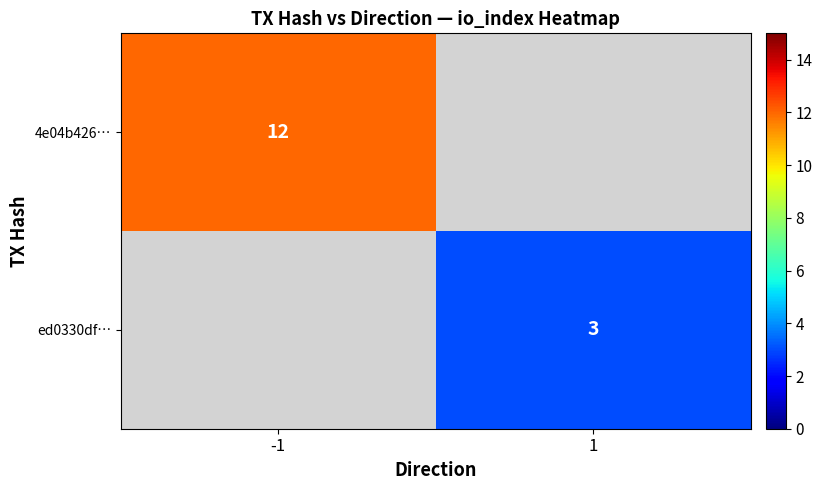

The ed0330df… series shows 3 at 1. True or false?

True